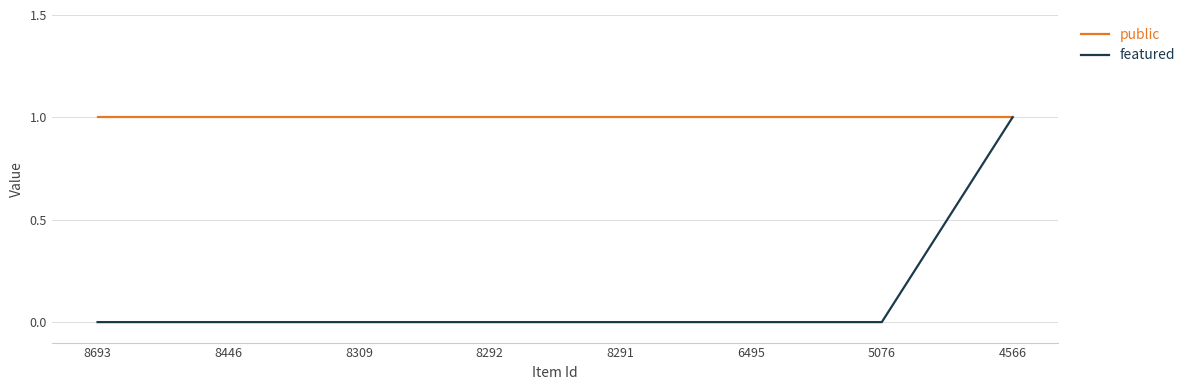

Which series has the widest spread of values?

featured